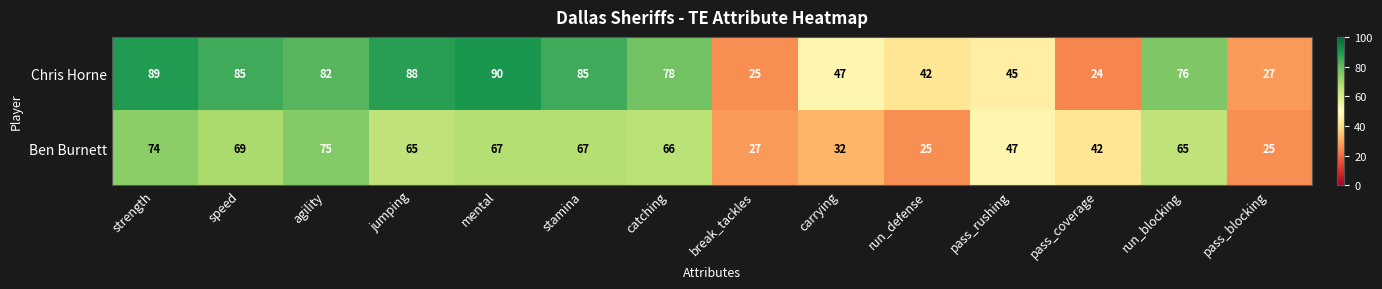

What is the smallest value displayed?

24